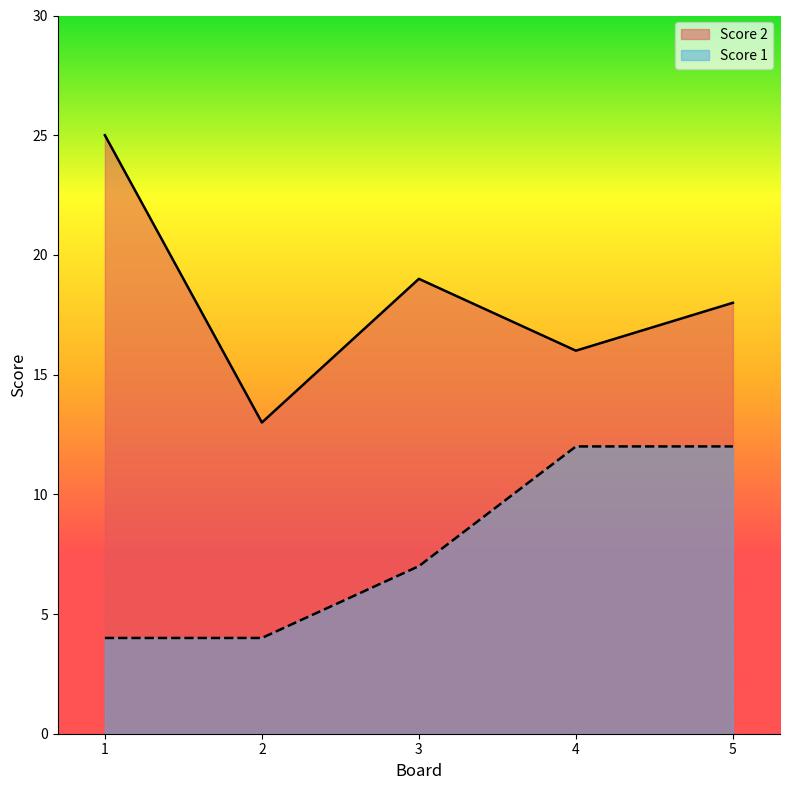

What is the value of the Score 2 point at the 5th from the left?

18